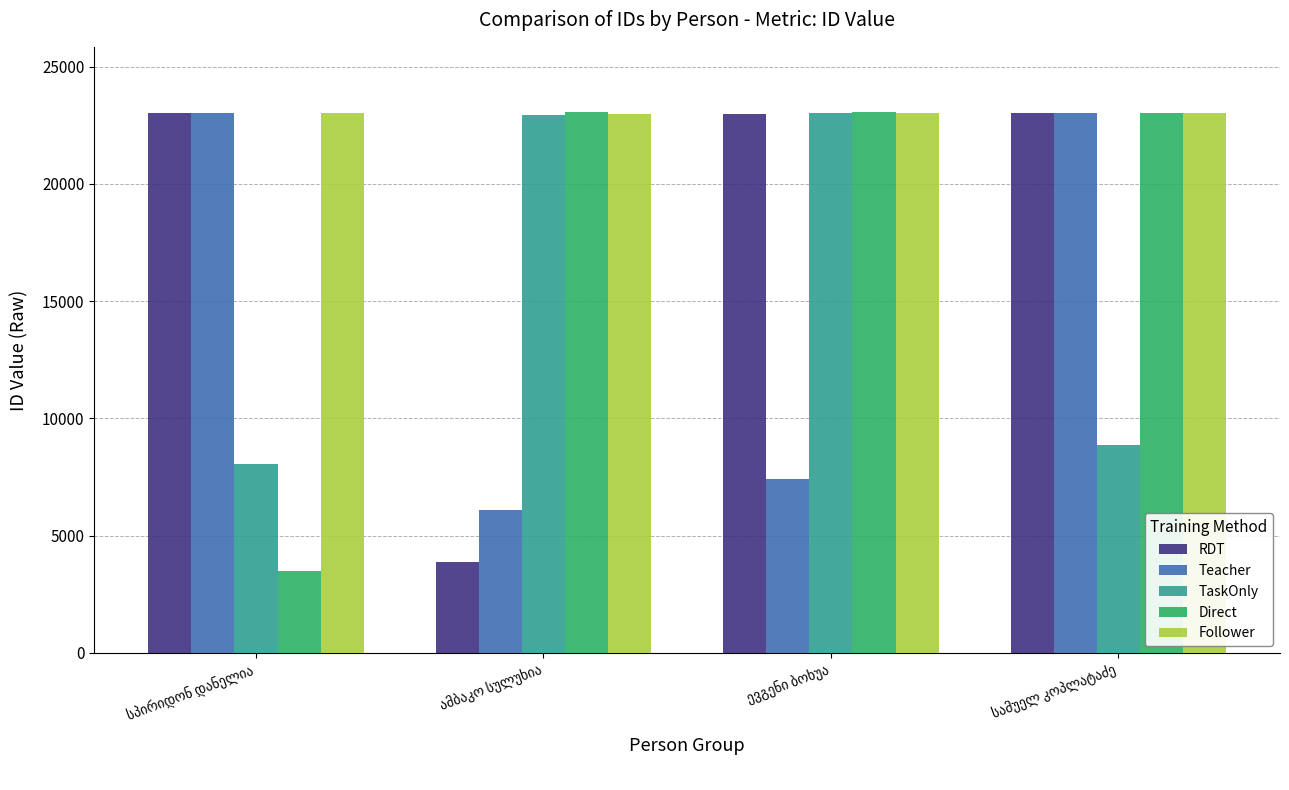

How many bars are there in total?

20